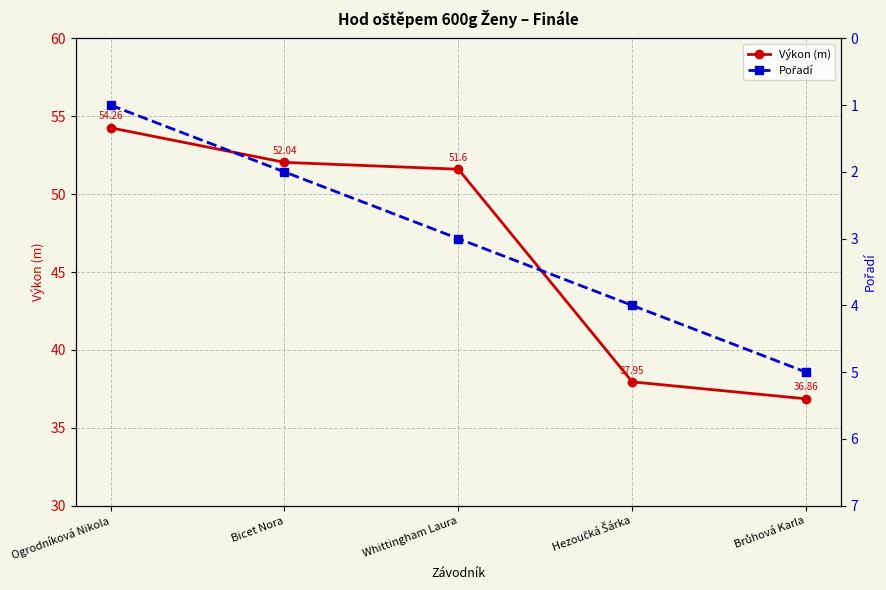

At which category is the sum across all series the highest?

Ogrodníková Nikola